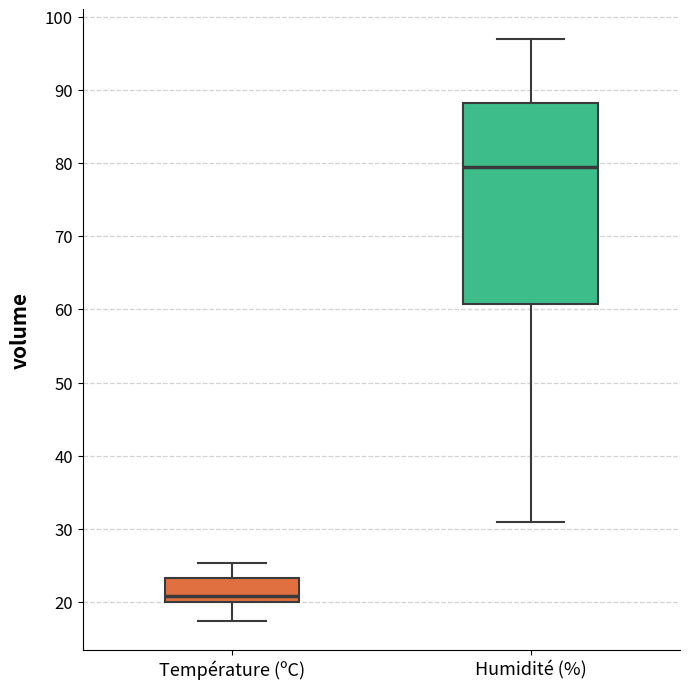

Reading left to right, transcribe this box plot: for each box, give where its median line is, the range the box spans, and where its two whiskers end, as read against the y-axis. The values are not printed on the chart, so give them approximately, as read against the axis.

Température (ºC): median 21, box 20 to 23, whiskers 18 to 25
Humidité (%): median 80, box 61 to 88, whiskers 31 to 97